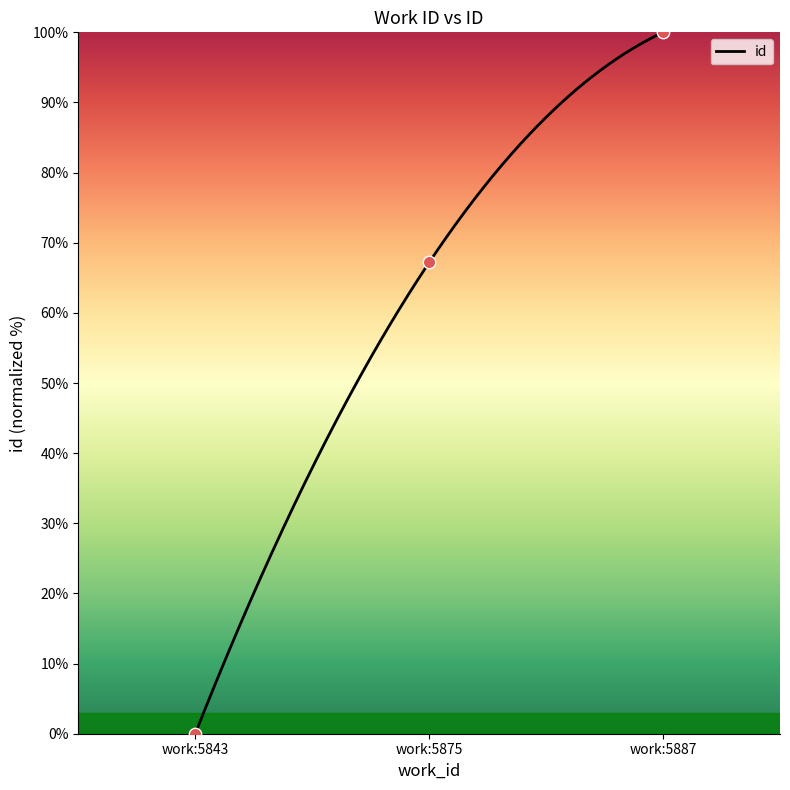

Which has a higher value, work:5887 or work:5843?

work:5887